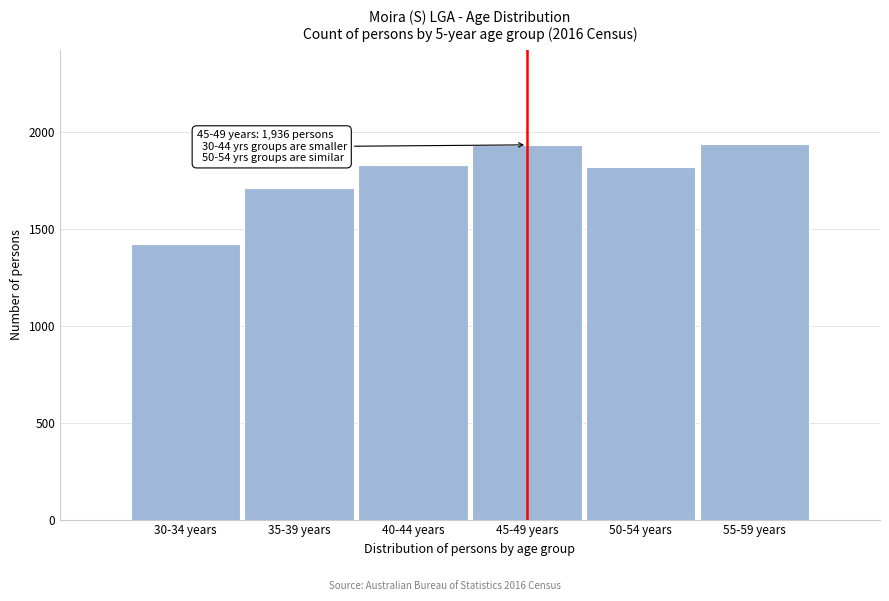

Is it true that the value at 40-44 years is 698?

False